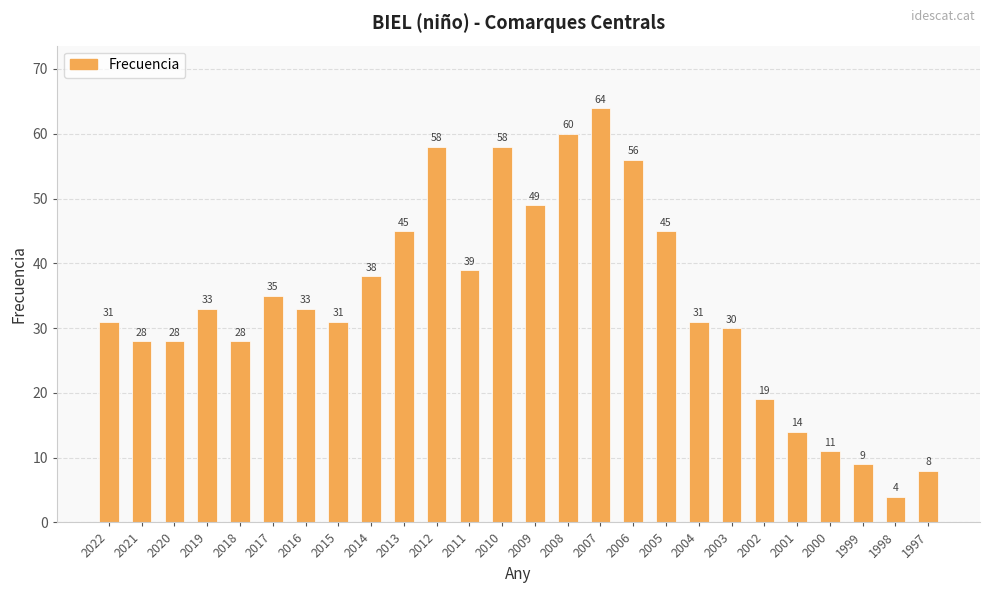

Read the value at 2010, to the nearest 5.

60